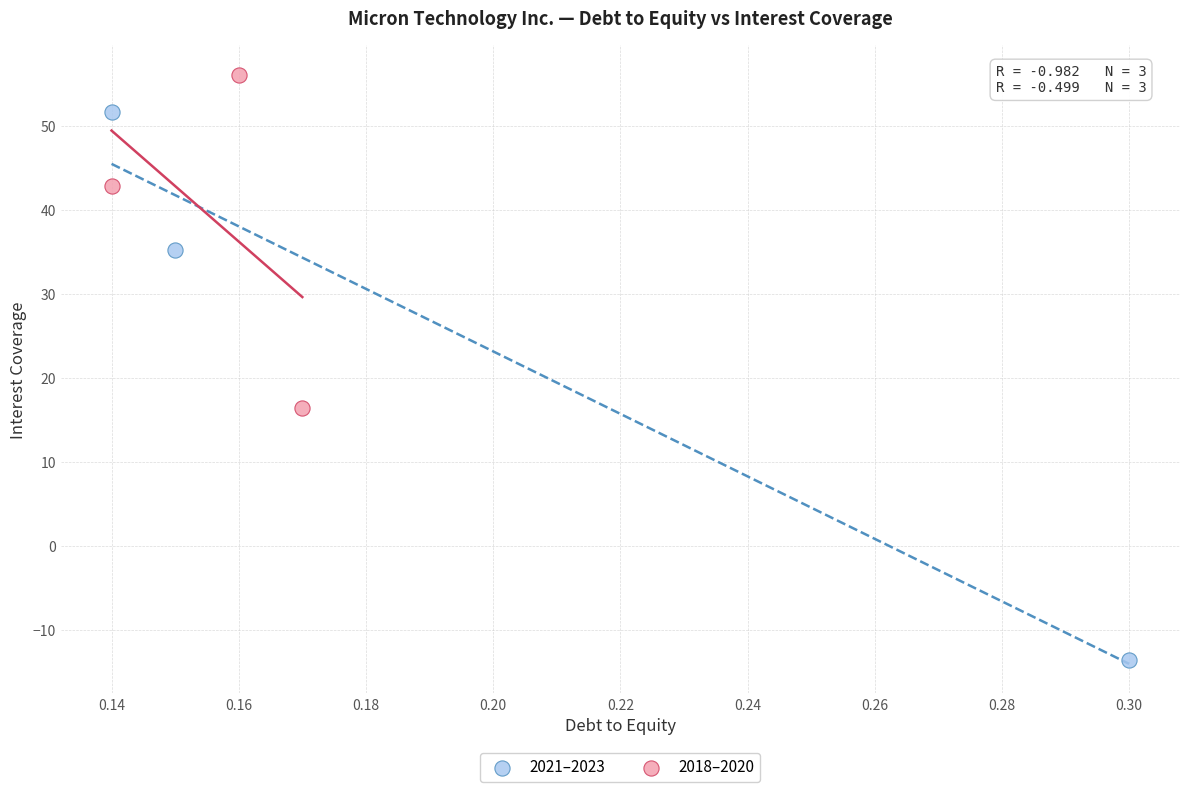

Which series has the largest Y range (max minus min)?

2021–2023